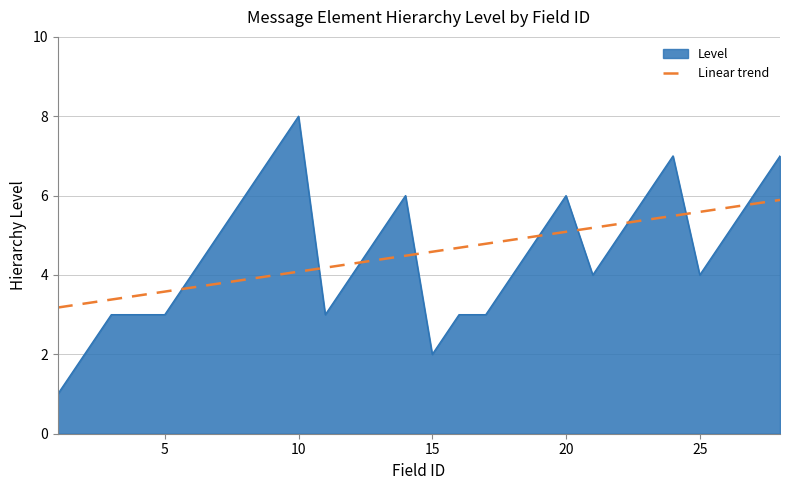

Rank the series by their maximum value, from lowest to highest.

Linear trend, Level